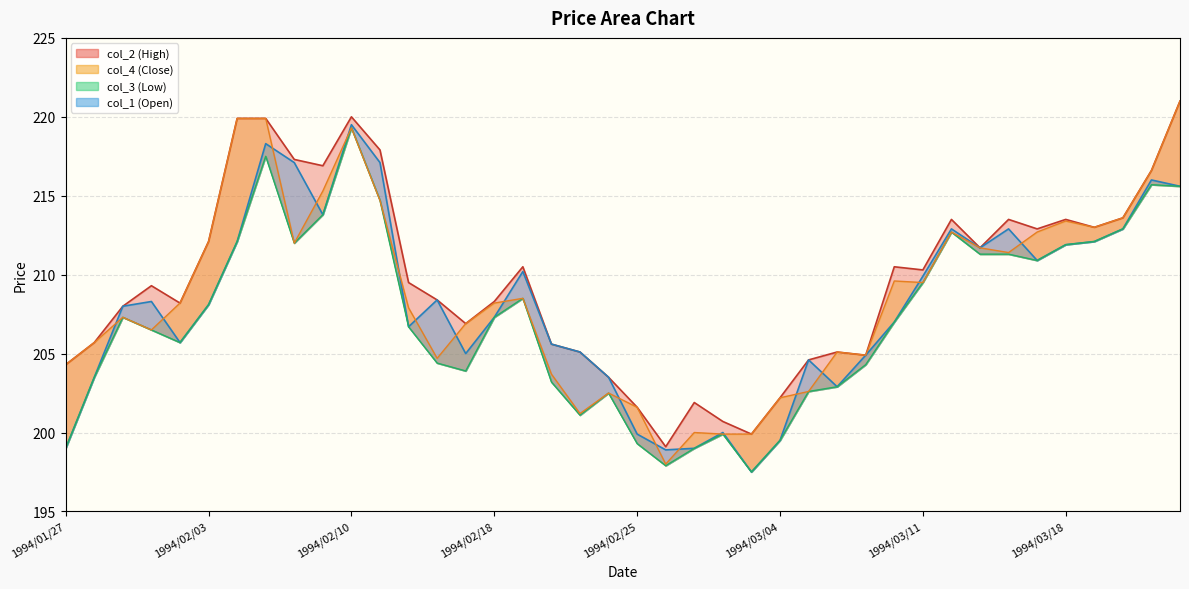

What is the label of the 9th point from the left?

1994/02/08